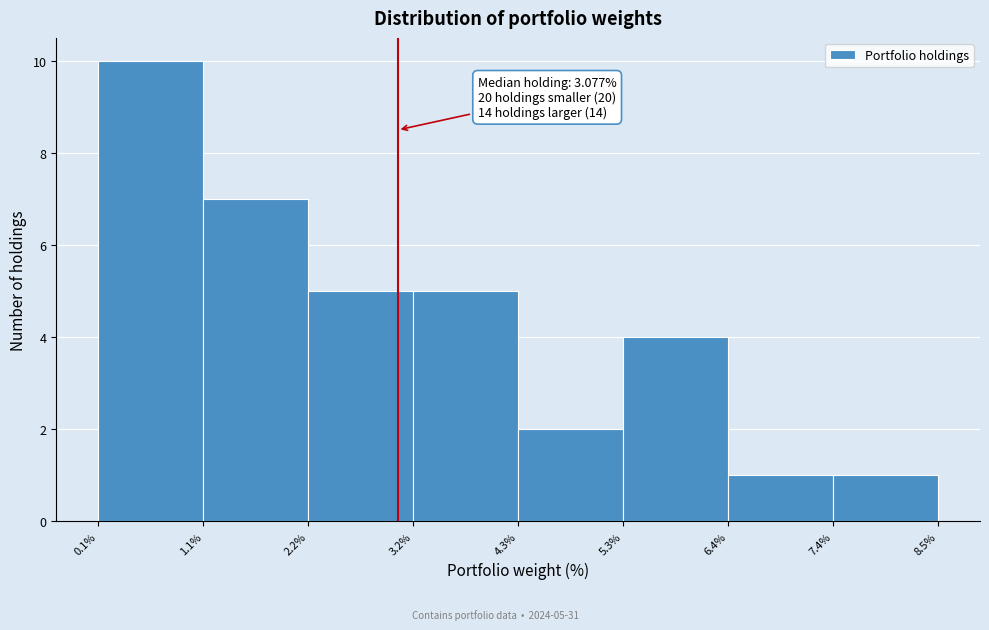

Which range on the x-axis has the tallest bar?

0.1% to 1.1%